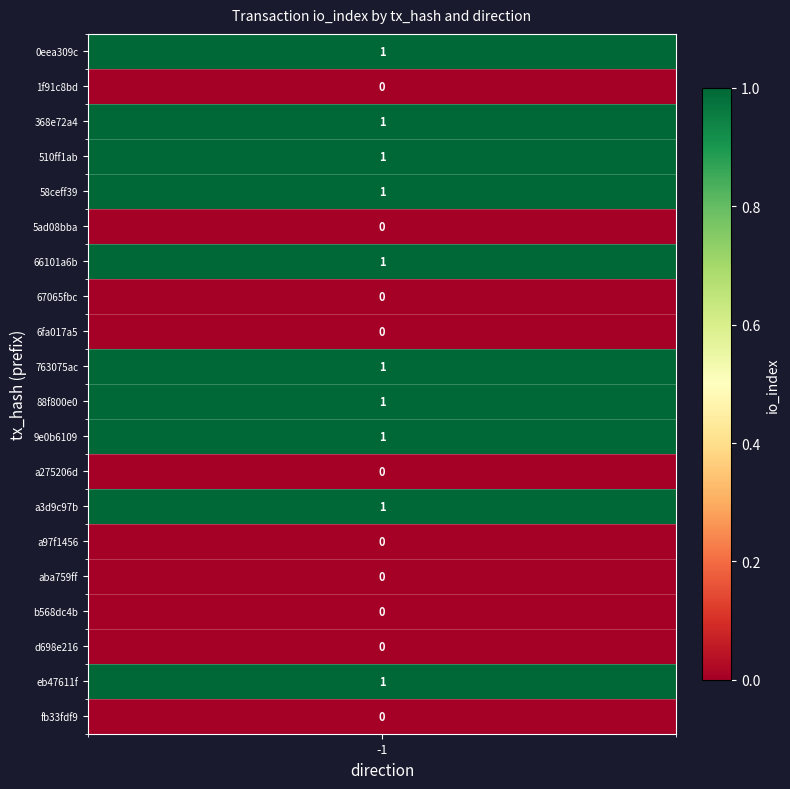

The 6fa017a5 series shows 0 at io_index. True or false?

False